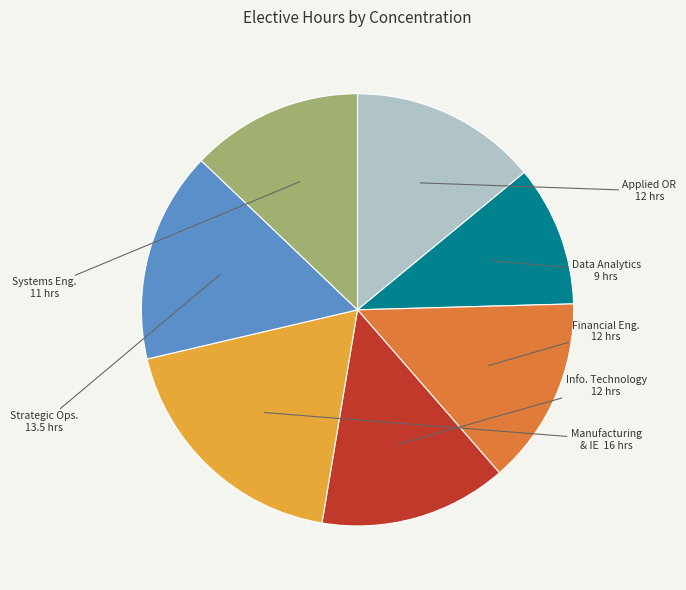

Is there a majority slice in this chart?

No